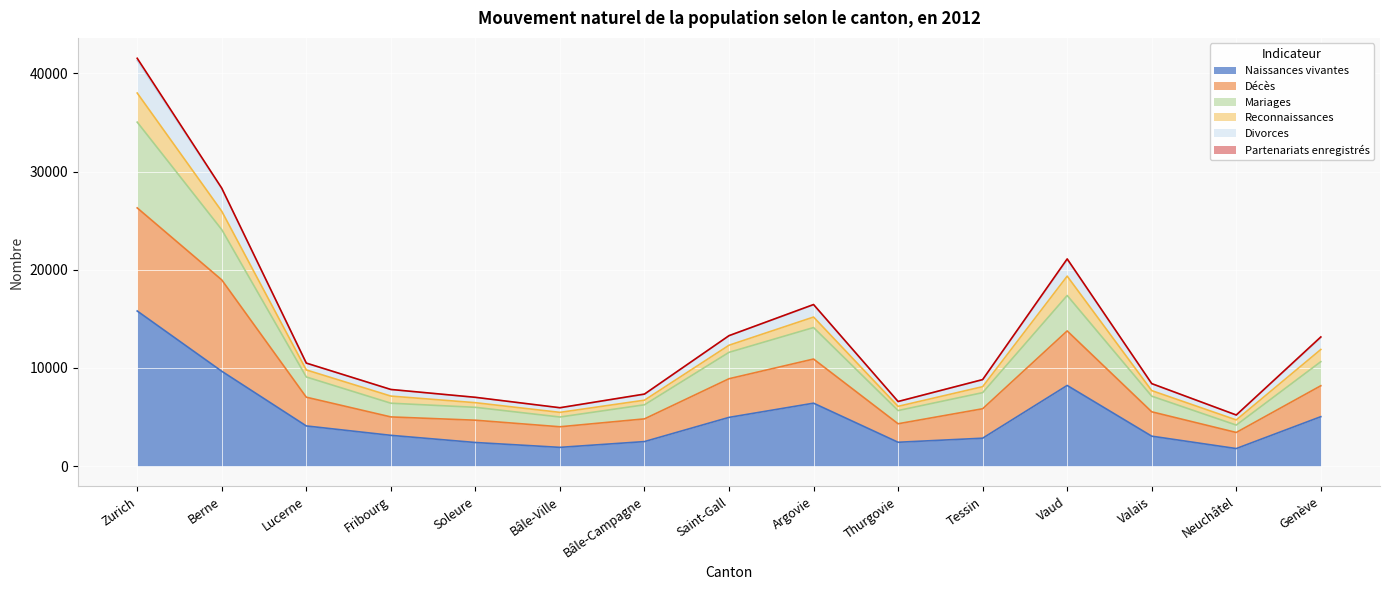

What is the minimum value for Naissances vivantes?

1784